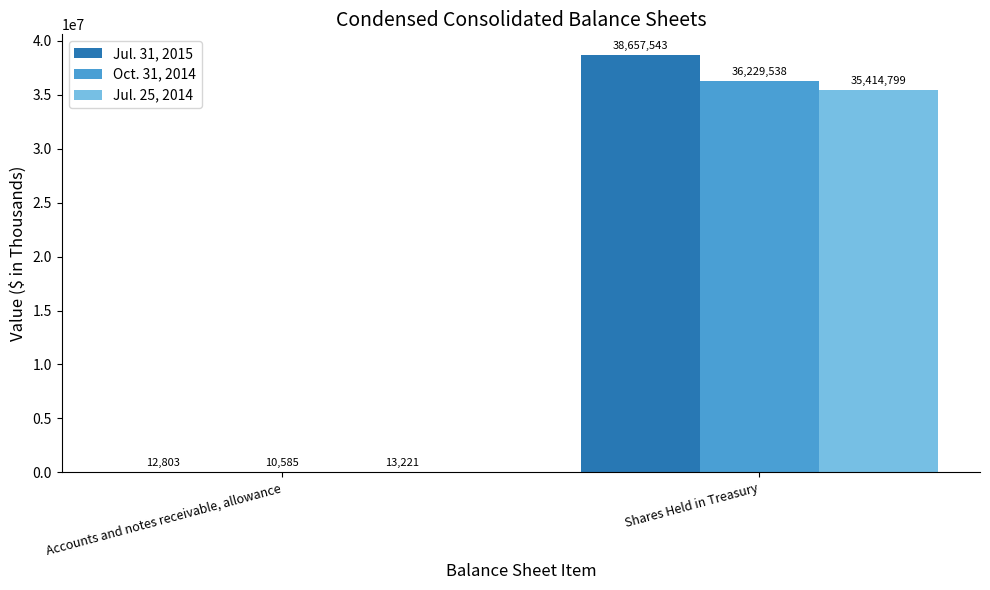

Count the Oct. 31, 2014 values in the range 10585 to 36229538.

2